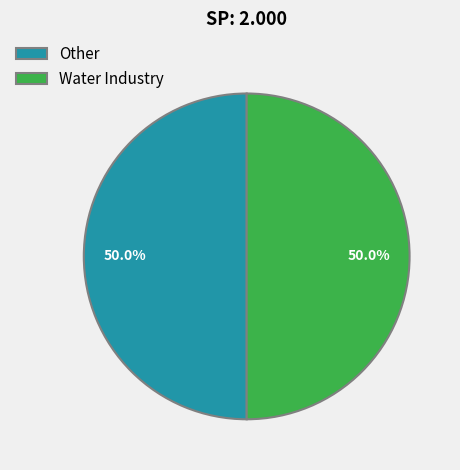

To the nearest percent, what is the average slice percentage?

50%